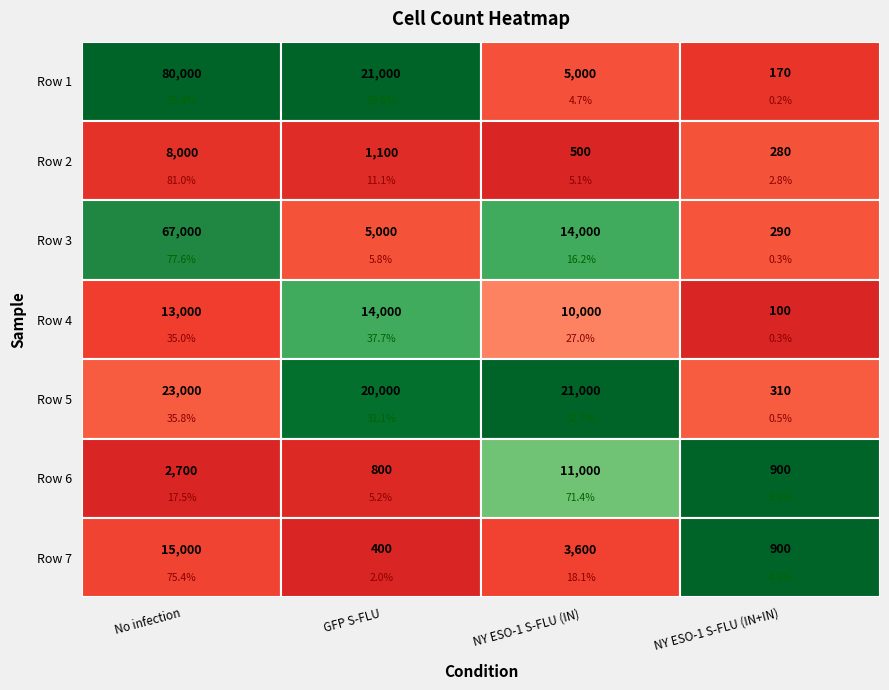

At how many categories does at least one series exceed 11217?

3